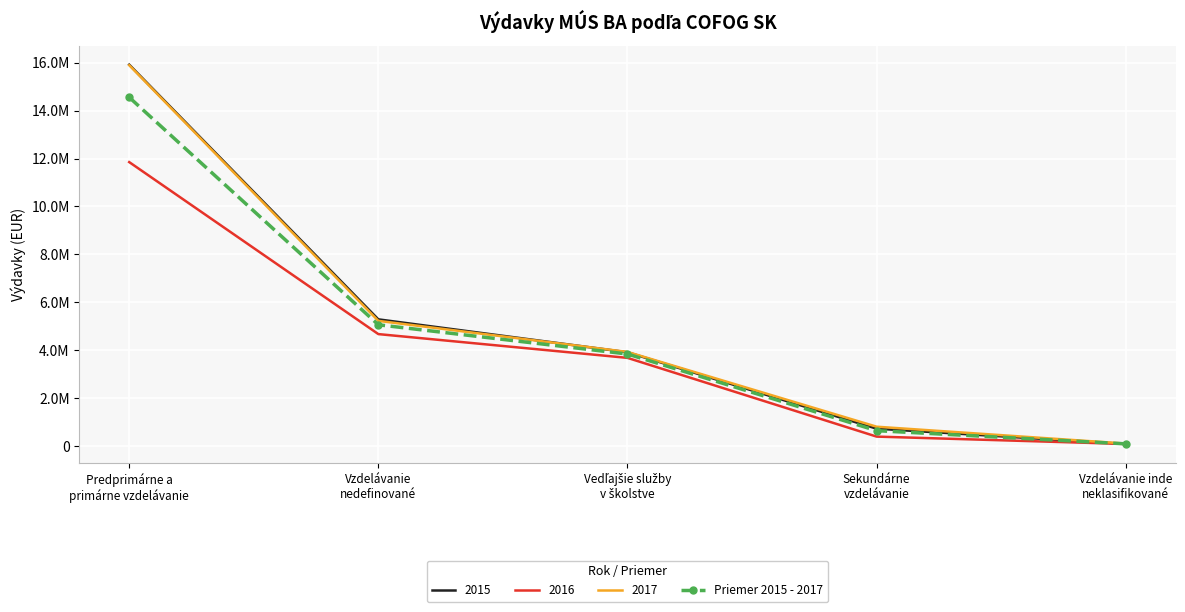

What are all the series names shown in the legend?

2015, 2016, 2017, Priemer 2015 - 2017